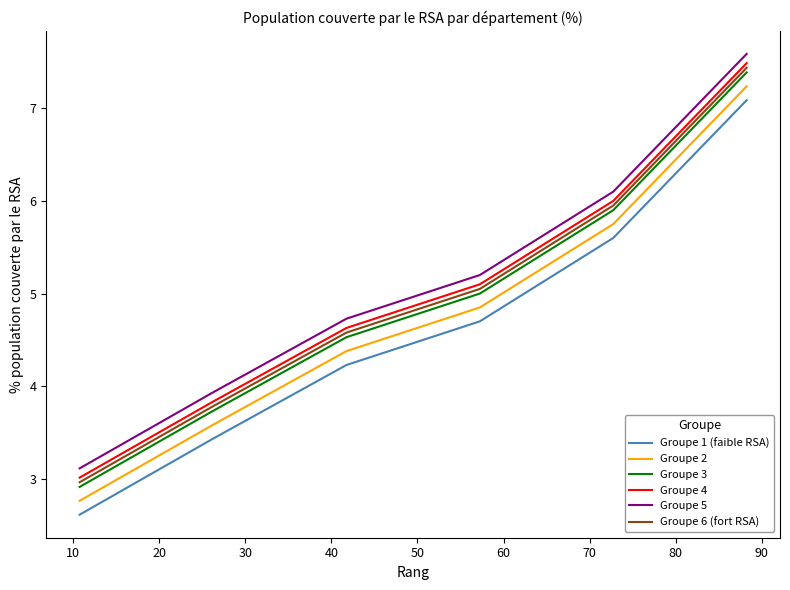

What is the difference between the second highest and minimum values in the Groupe 5 series?

3.0